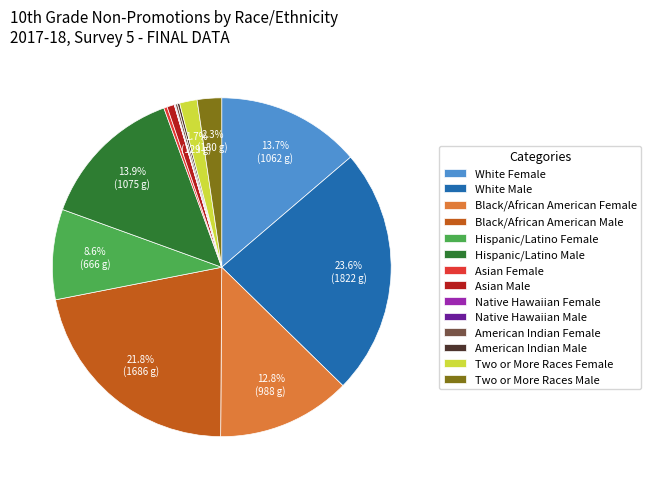

To the nearest percent, what is the average slice percentage?

7%